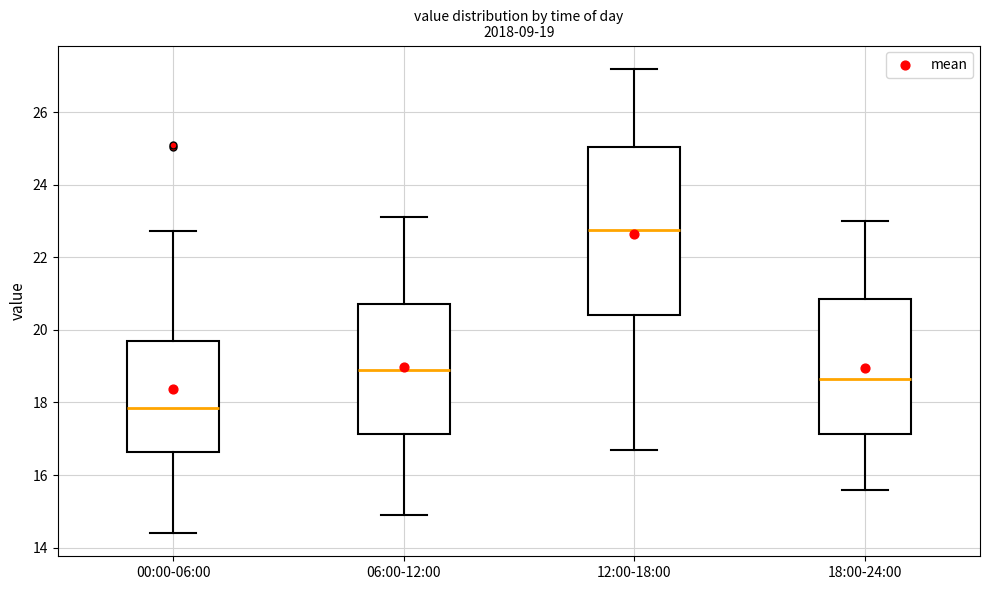

Which box is the tallest, from its lower edge to its upper edge?

12:00-18:00